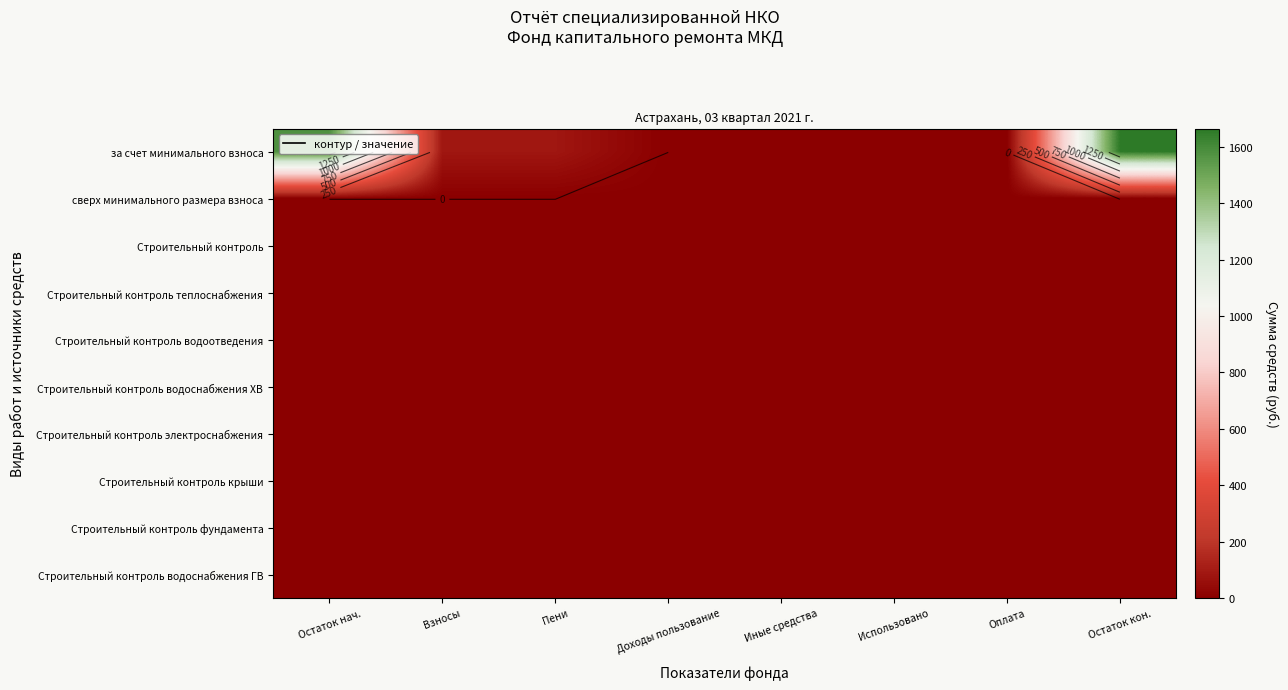

Between Использовано and Оплата, which series saw the biggest shift?

за счет минимального взноса